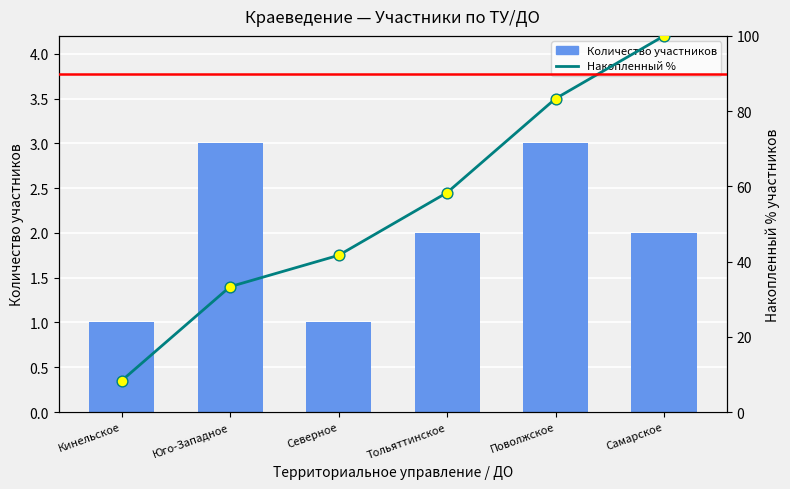

At which category is the sum across all series the highest?

Самарское